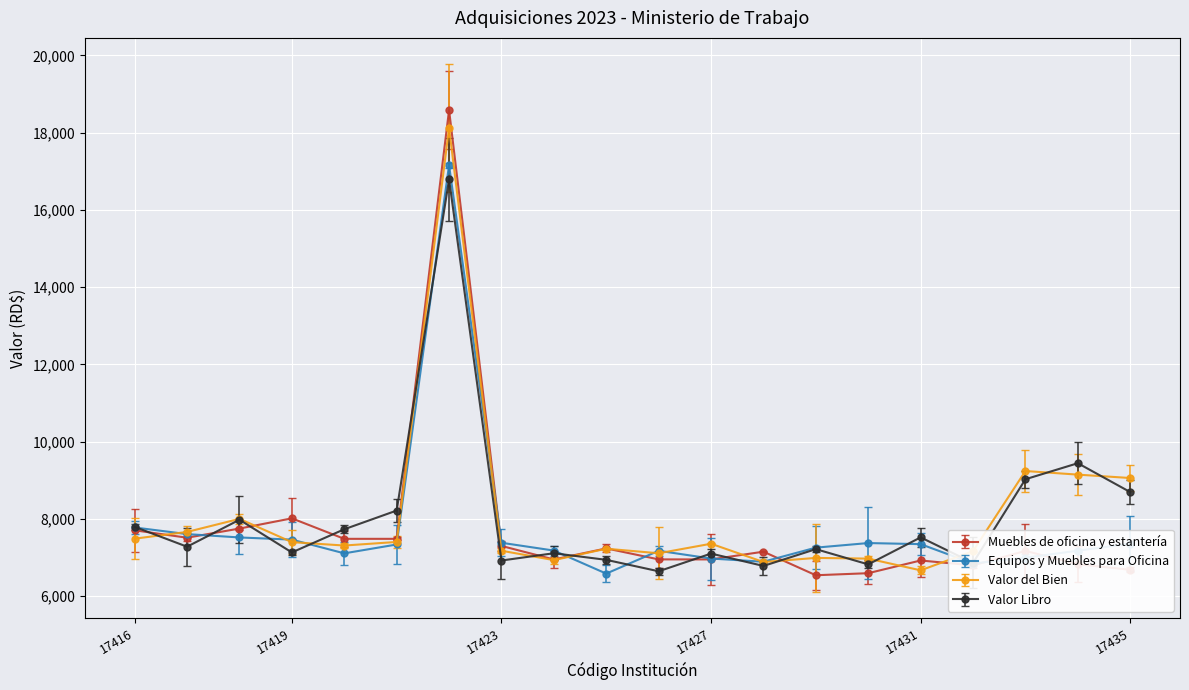

What is the value of the Muebles de oficina y estantería point at the 20th from the left?

6680.0